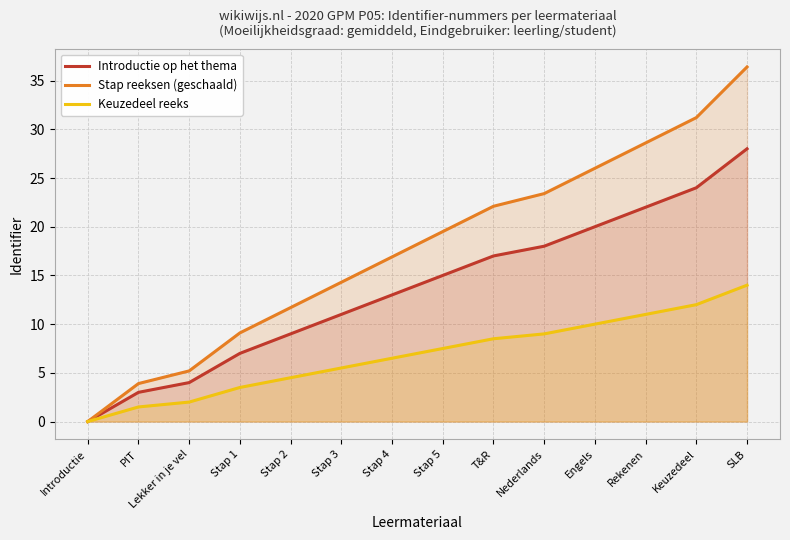

What are all the series names shown in the legend?

Introductie op het thema, Stap reeksen (geschaald), Keuzedeel reeks